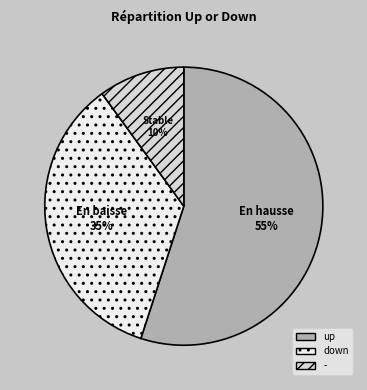

Rank the categories by value from lowest to highest.

-, down, up